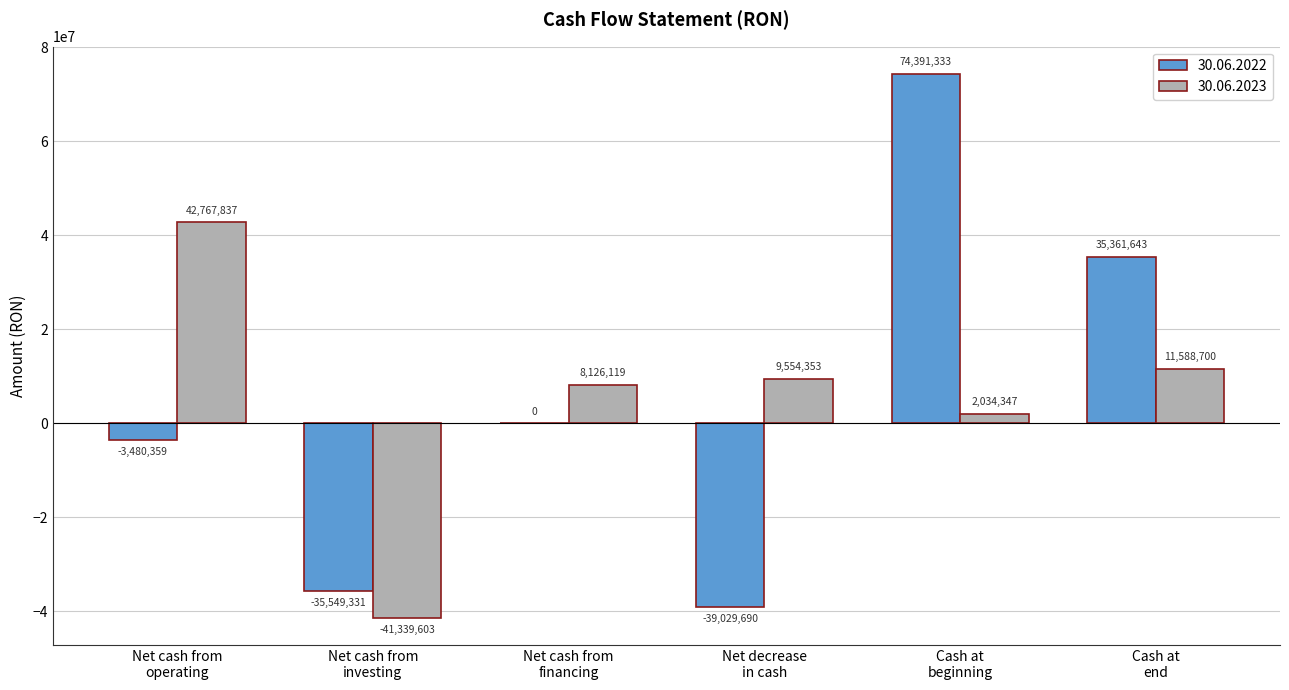

What is the sum of the 30.06.2022 values at Net cash from
investing and Cash at
beginning?

38842002